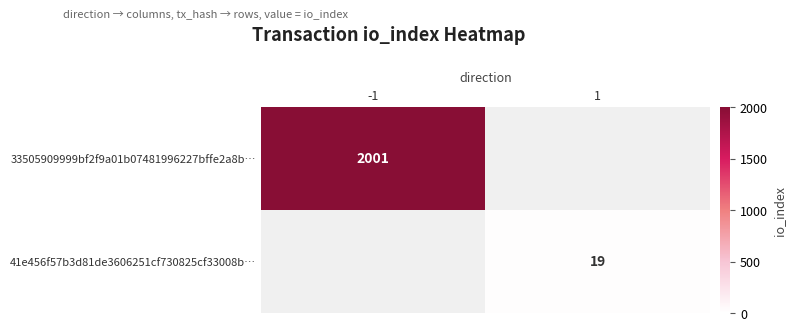

The 41e456f57b3d81de3606251cf730825cf33008b… series shows 19 at 1. True or false?

True